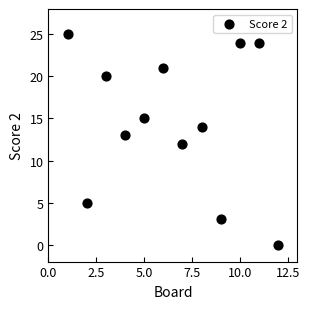

What is the range of X values (max minus min)?

11